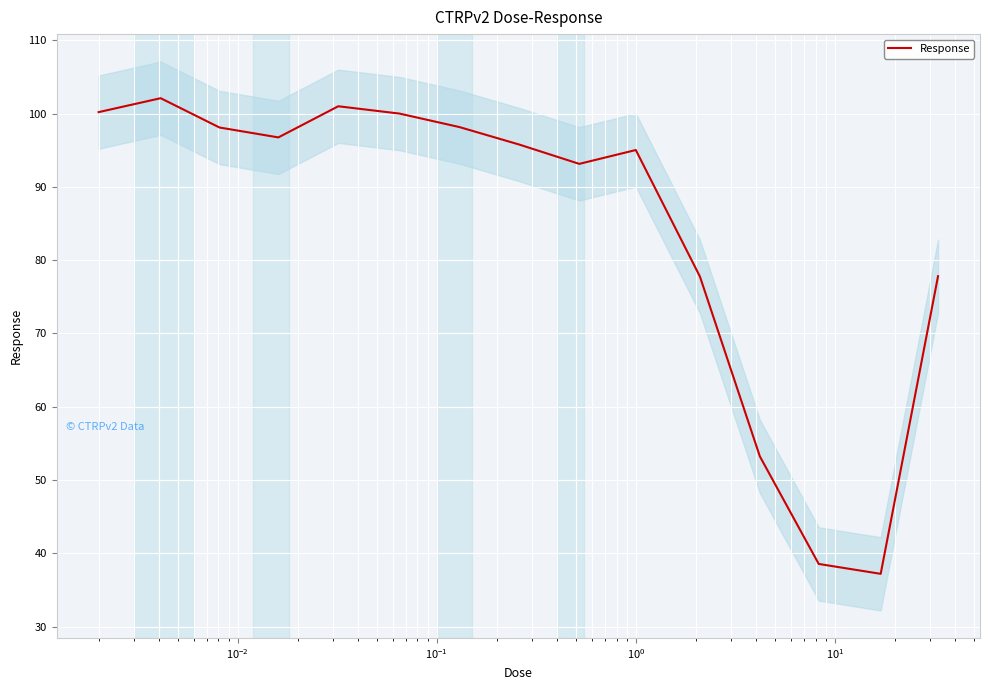

Reading left to right, extract all data points from this chart.

100.2	102.1	98.1	96.8	101.0	100.0	98.2	95.8	93.1	95.0	77.8	53.2	38.5	37.2	77.8